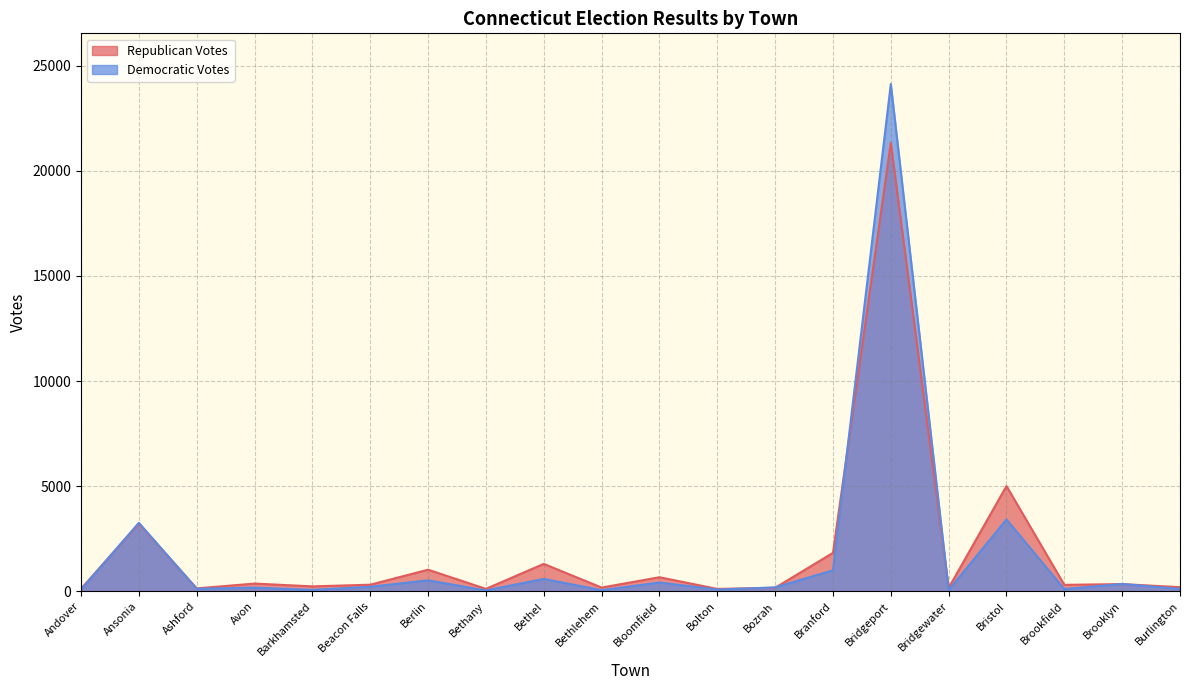

True or false: Republican Votes has more than 0 points higher than both neighbors.

True